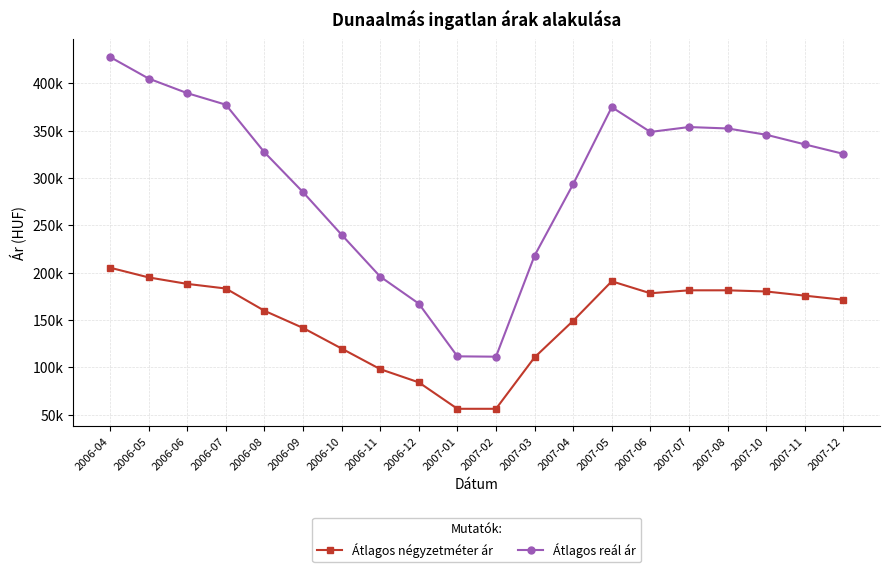

What are all the series names shown in the legend?

Átlagos négyzetméter ár, Átlagos reál ár